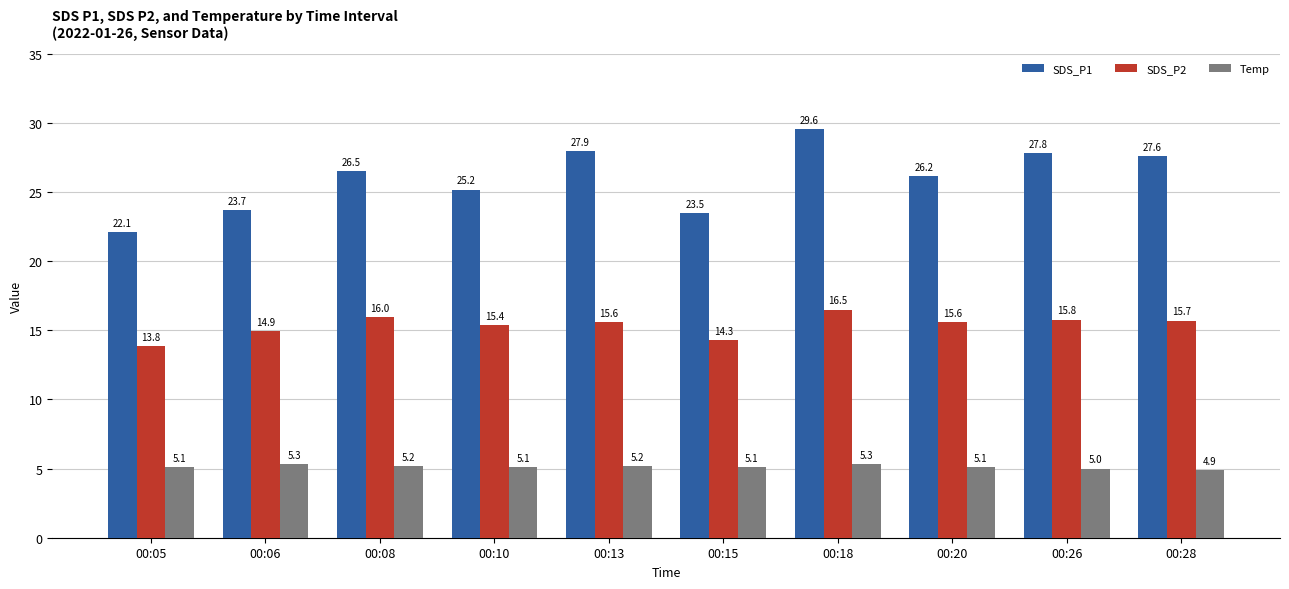

What is the spread (max minus min) of values at 00:15?

18.4